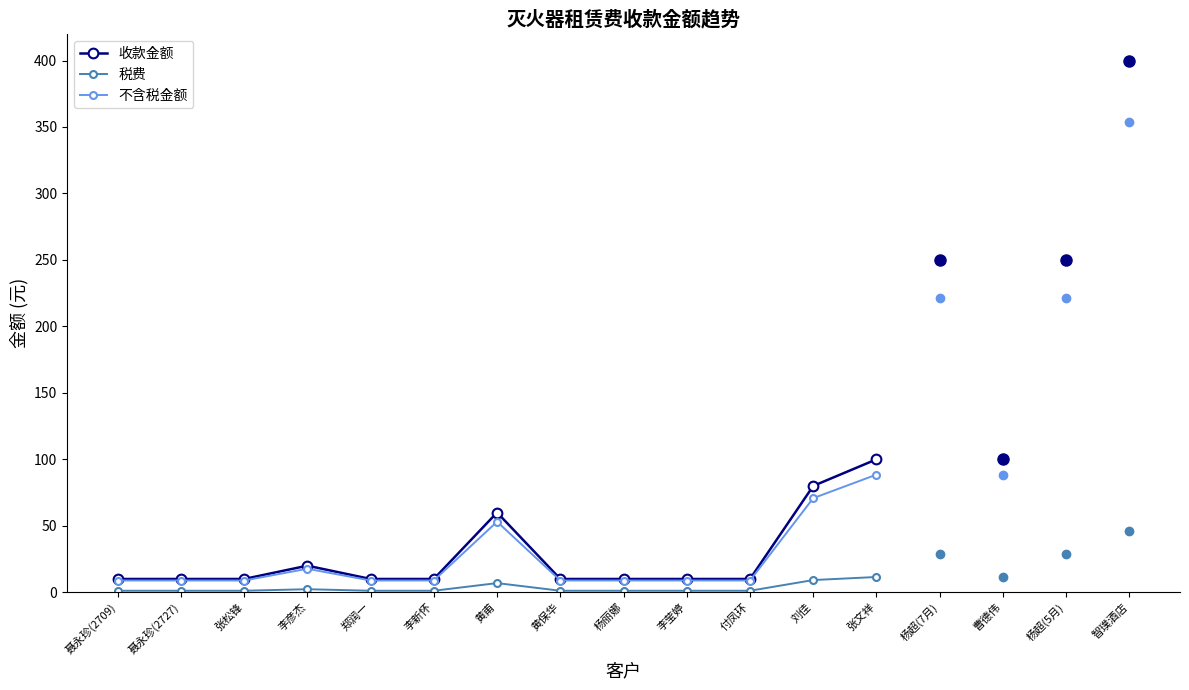

At which label is 不含税金额 closest to 48?

黄甫